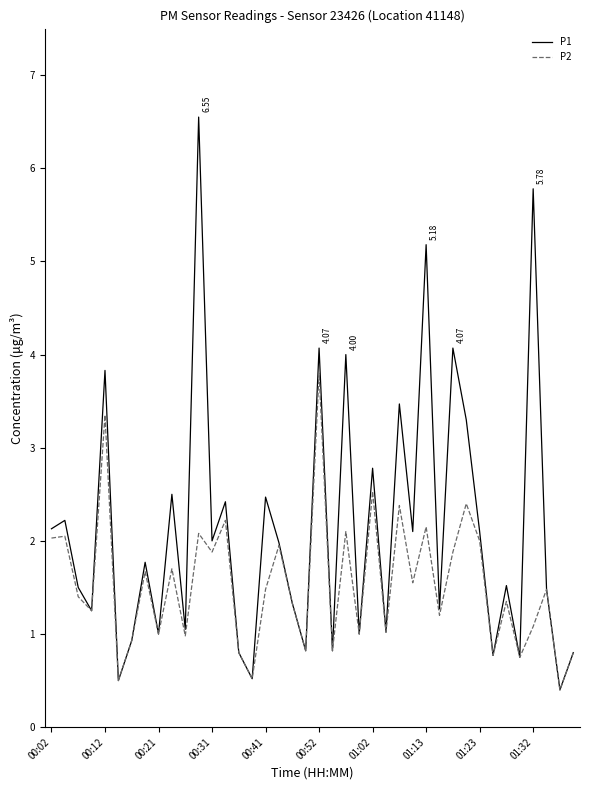

List the series in order of their overall mean, lowest first.

P2, P1